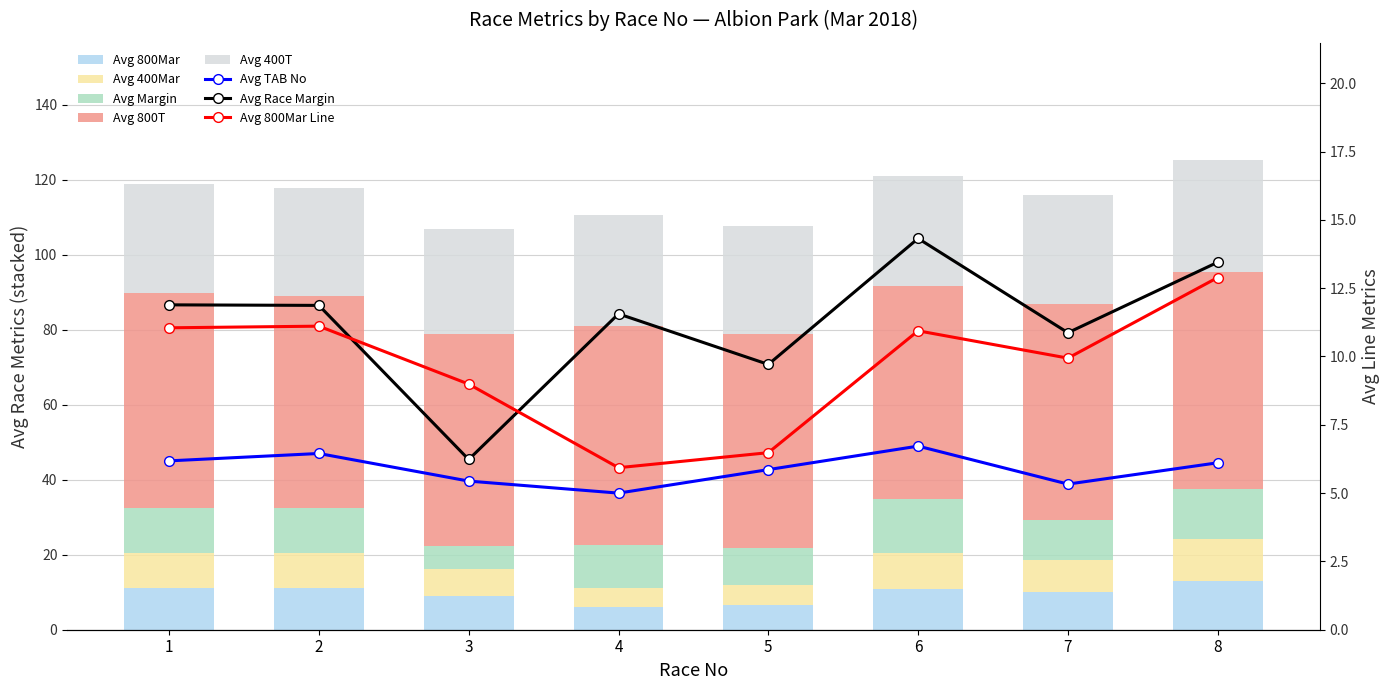

What is the difference between the maximum and second lowest values in the Avg 400T series?

0.9